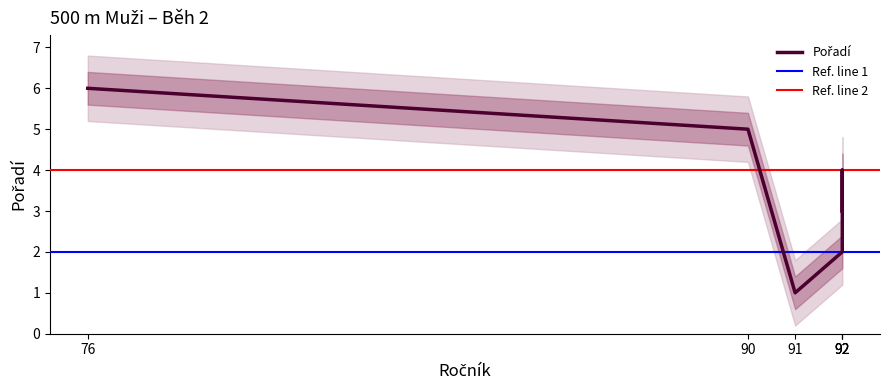

What is the maximum value shown in the chart?

6